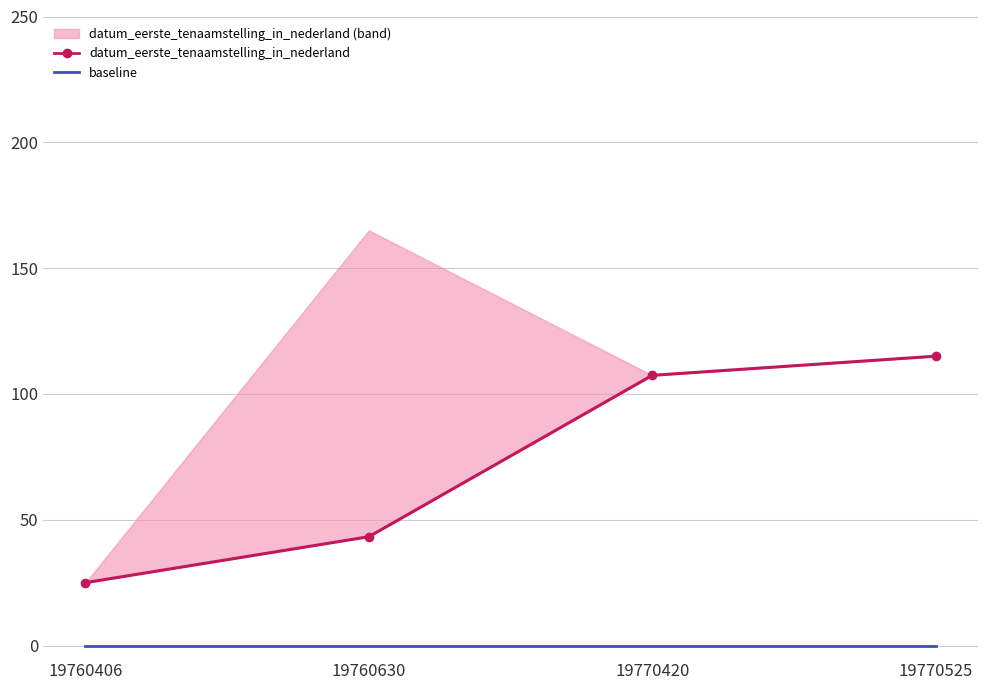

Is this an area chart (filled region under the line)?

No